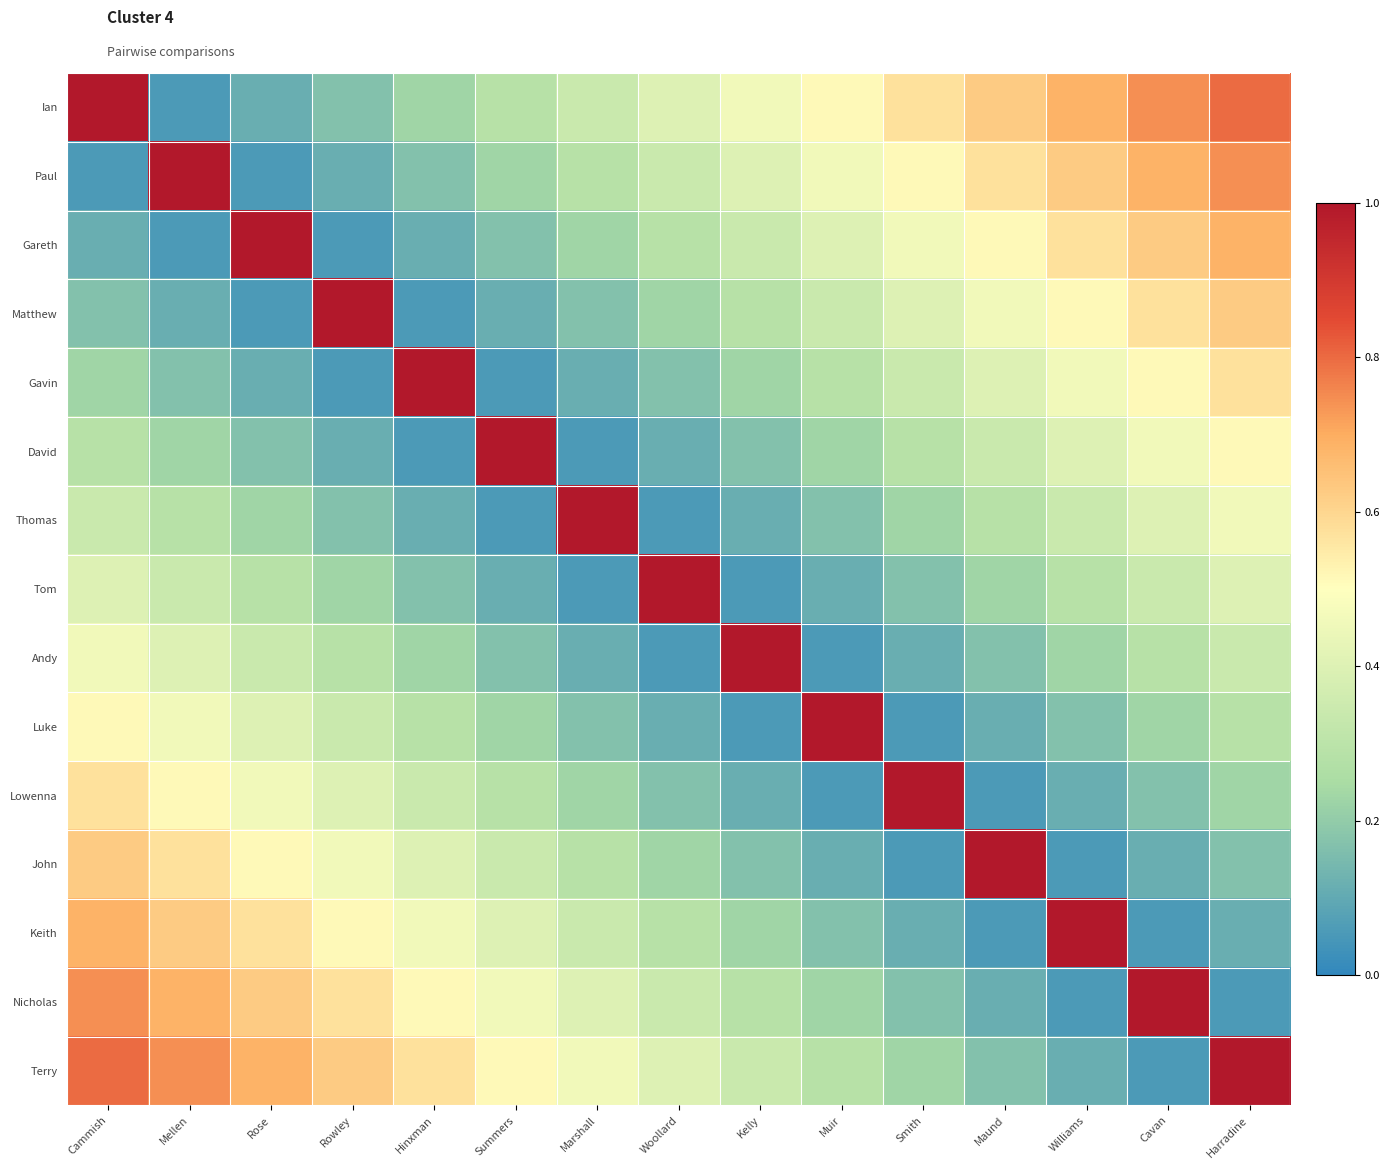

Between Rowley and Woollard, which is larger?

Woollard